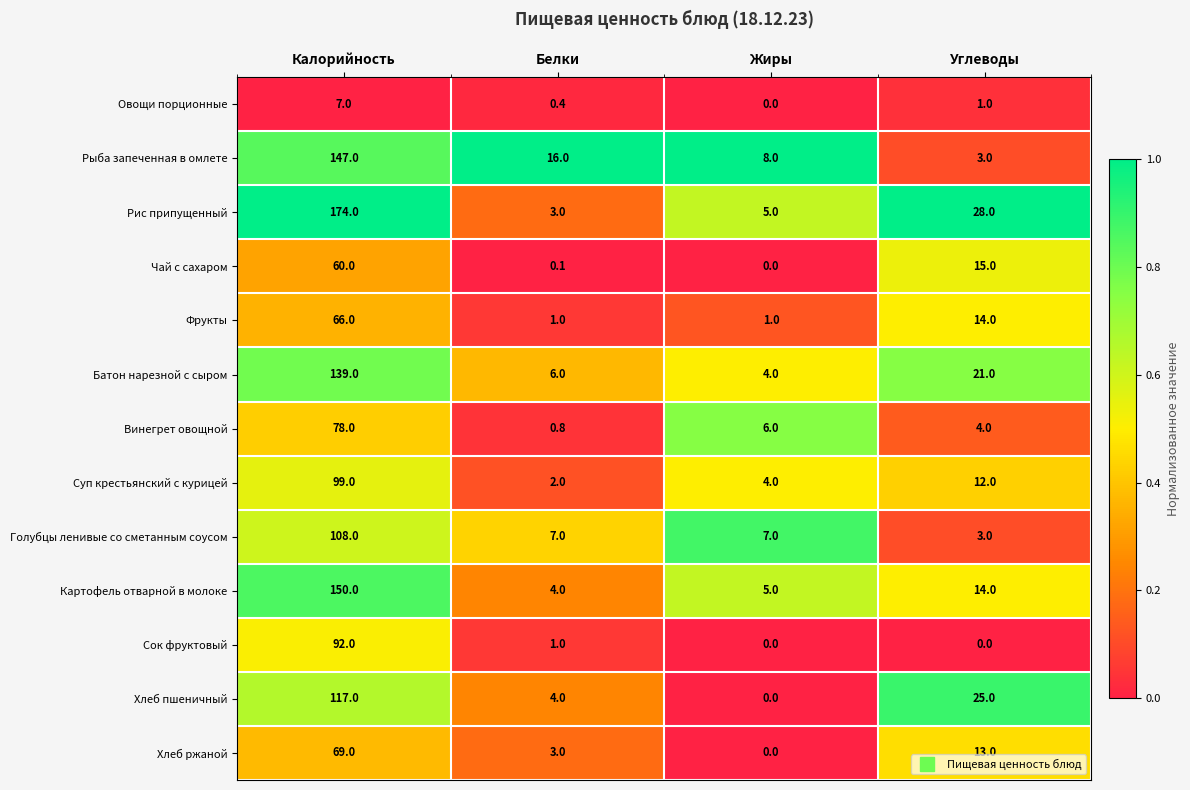

What is the sum of the Картофель отварной в молоке values at Калорийность and Белки?

154.0